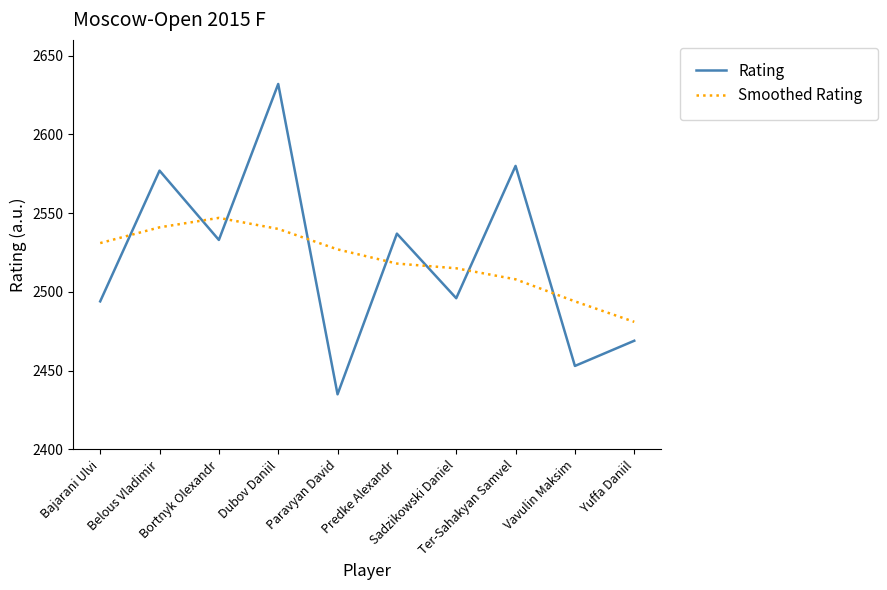

True or false: Smoothed Rating and Rating intersect in this chart.

True